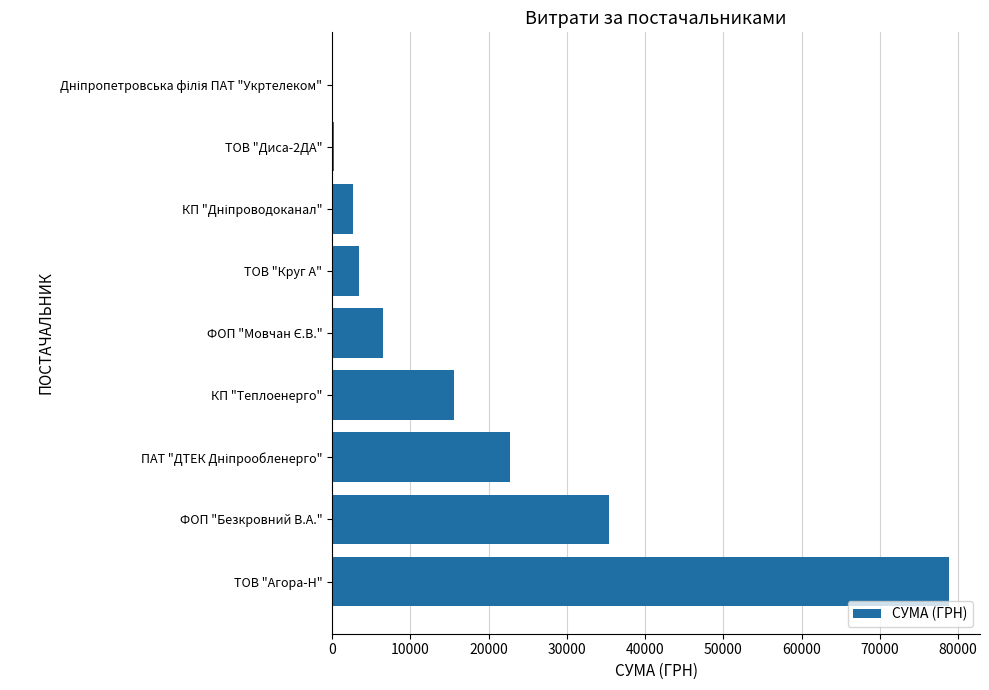

The chart shows a value of 15570.0 at КП "Теплоенерго". True or false?

True